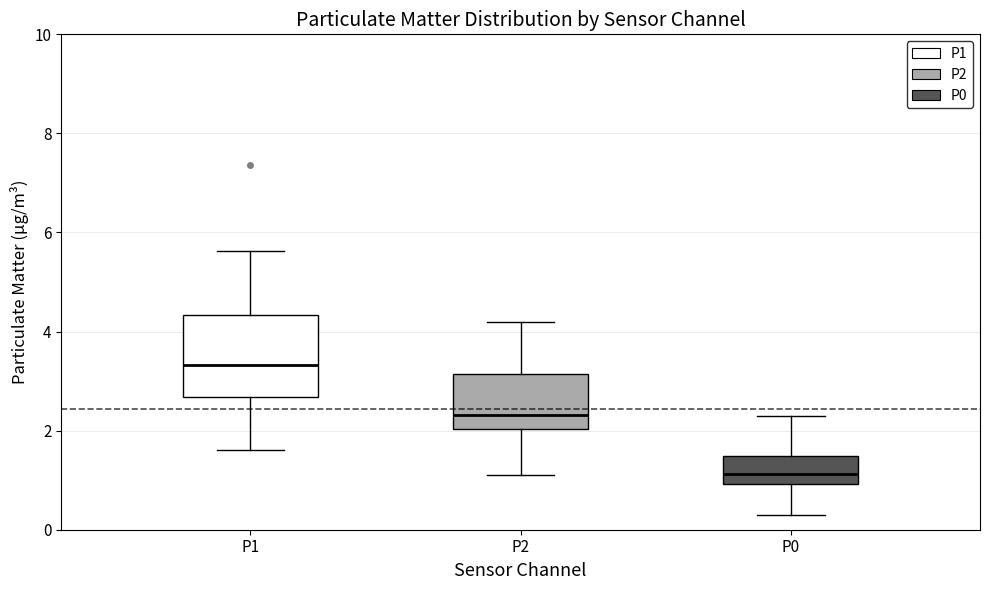

Which box is the tallest, from its lower edge to its upper edge?

P1